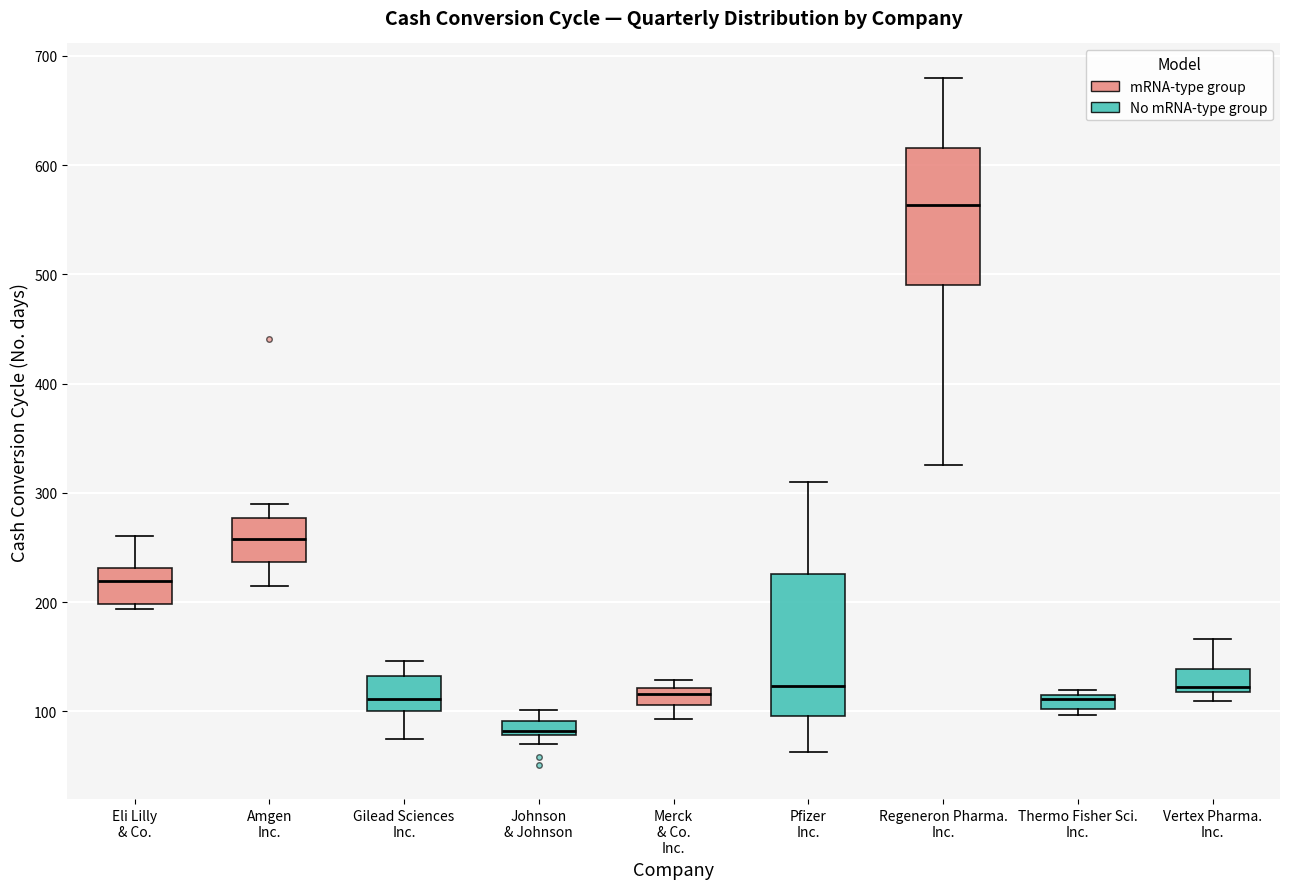

Which box's median line is the lowest?

Johnson & Johnson